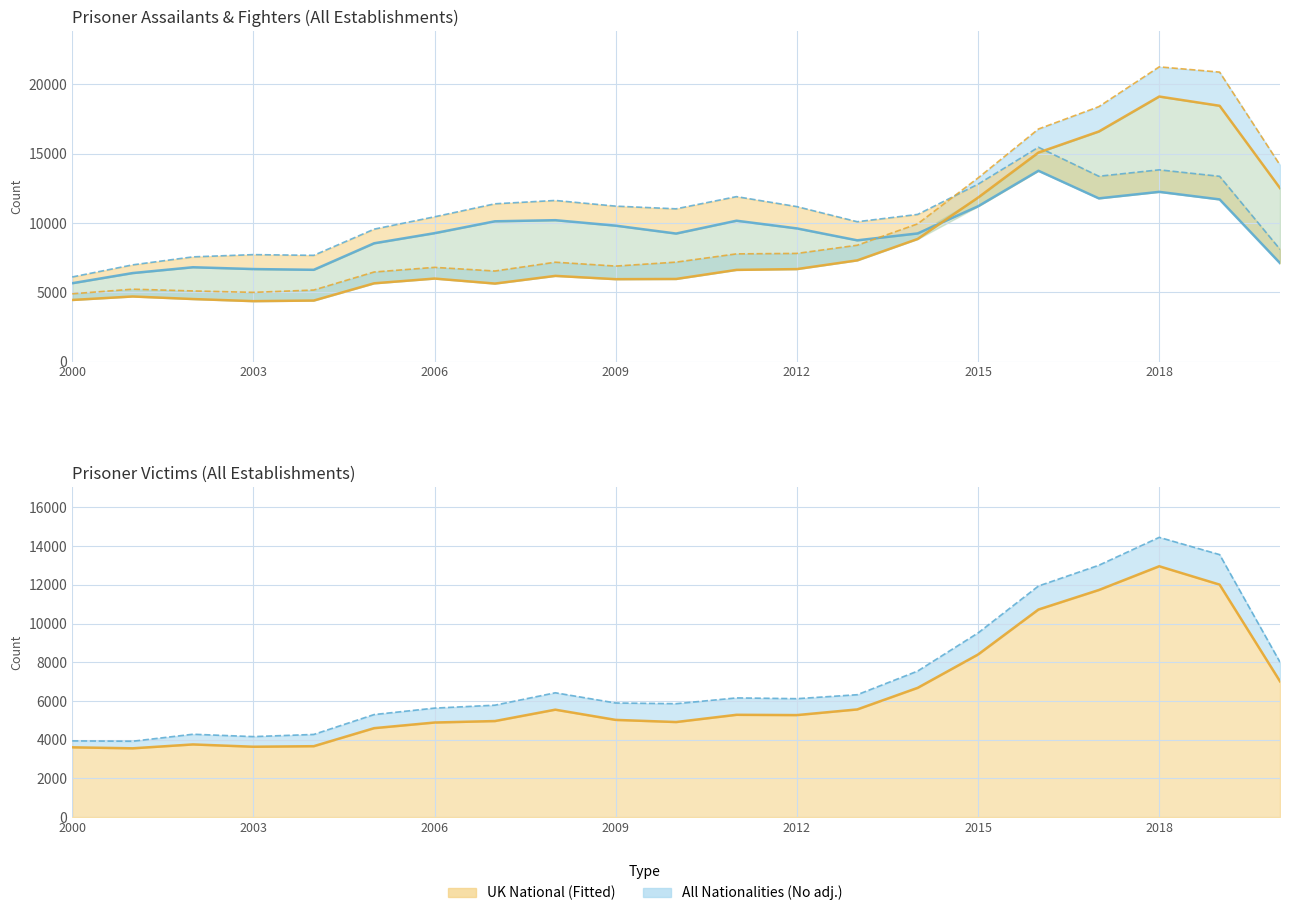

At which category does the chart reach its minimum across all series?

2003